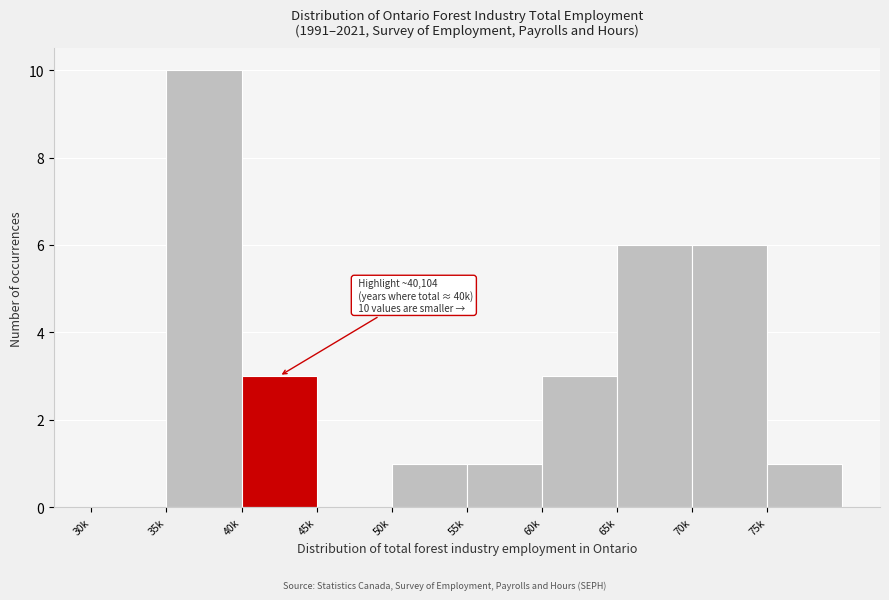

Reading left to right, what are all the values shown in this chart?

30k=0	35k=10	40k=3	45k=0	50k=1	55k=1	60k=3	65k=6	70k=6	75k=1